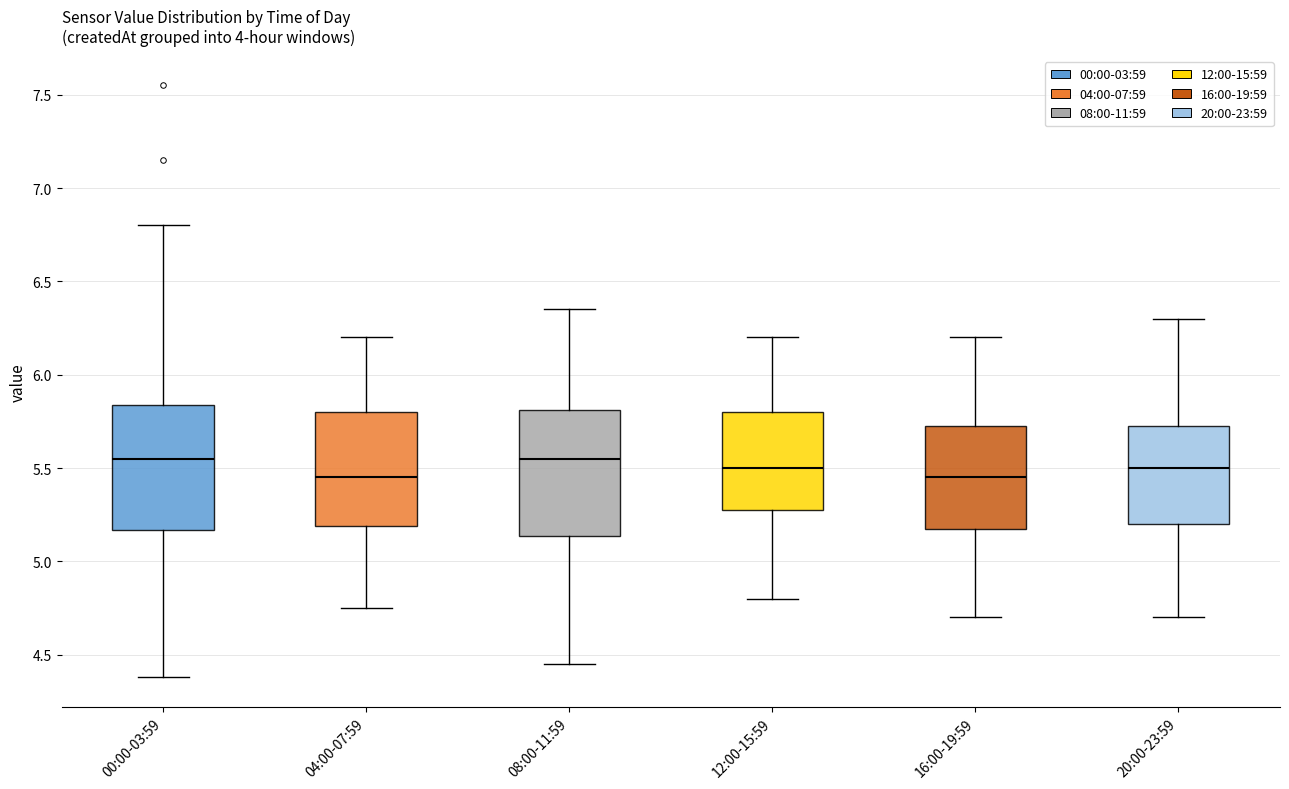

Reading left to right, transcribe this box plot: for each box, give where its median line is, the range the box spans, and where its two whiskers end, as read against the y-axis. The values are not printed on the chart, so give them approximately, as read against the axis.

00:00-03:59: median 5.55, box 5.15 to 5.85, whiskers 4.40 to 6.80
04:00-07:59: median 5.45, box 5.20 to 5.80, whiskers 4.75 to 6.20
08:00-11:59: median 5.55, box 5.15 to 5.80, whiskers 4.45 to 6.35
12:00-15:59: median 5.50, box 5.30 to 5.80, whiskers 4.80 to 6.20
16:00-19:59: median 5.45, box 5.20 to 5.75, whiskers 4.70 to 6.20
20:00-23:59: median 5.50, box 5.20 to 5.75, whiskers 4.70 to 6.30